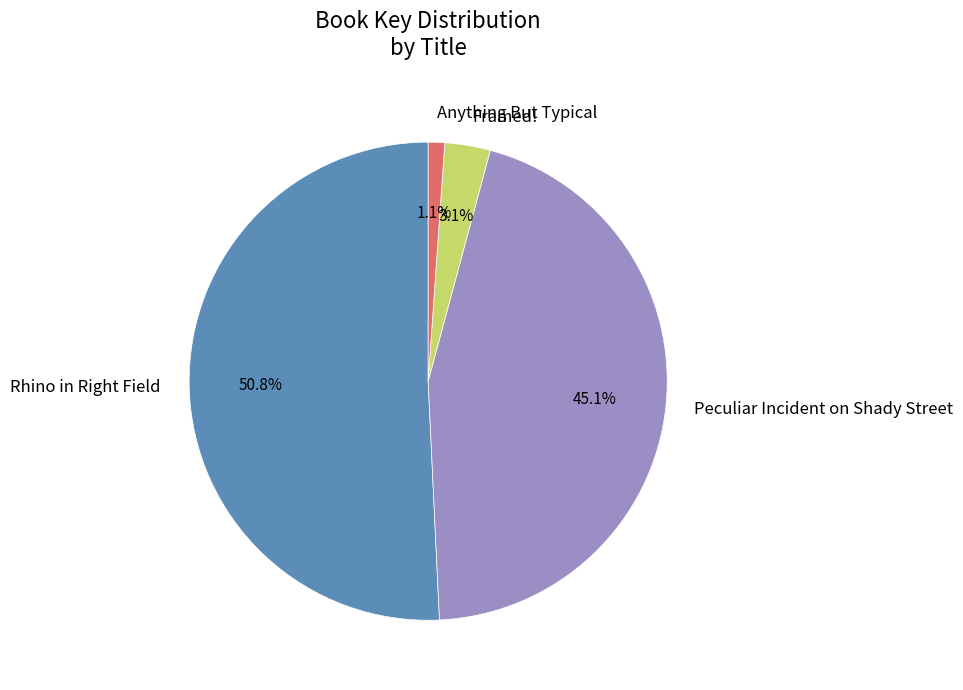

Which slice is the largest?

Rhino in Right Field